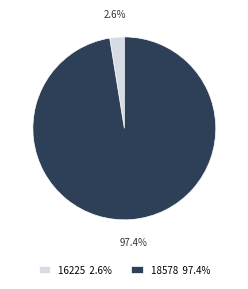

What is the total percentage of 18578 97.4% and 16225 2.6%?

100.0%